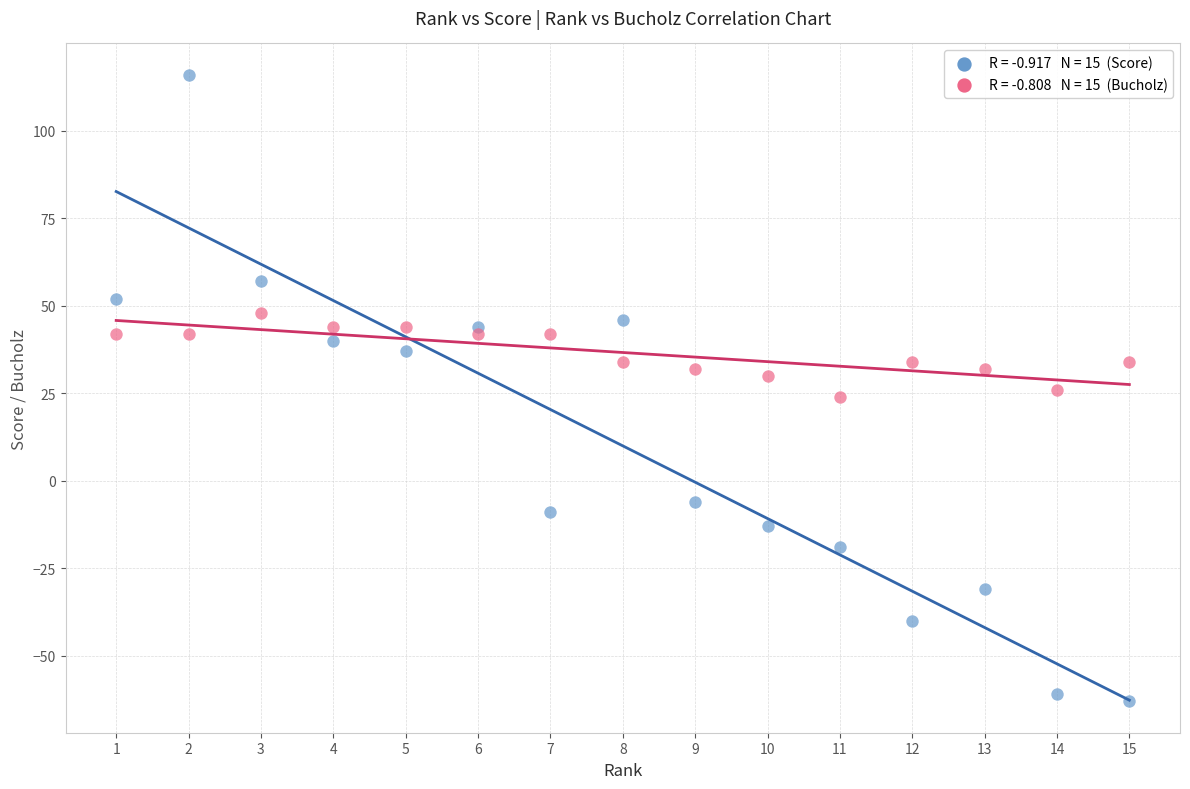

Across all data points, what is the range of Y values (max minus min)?

179